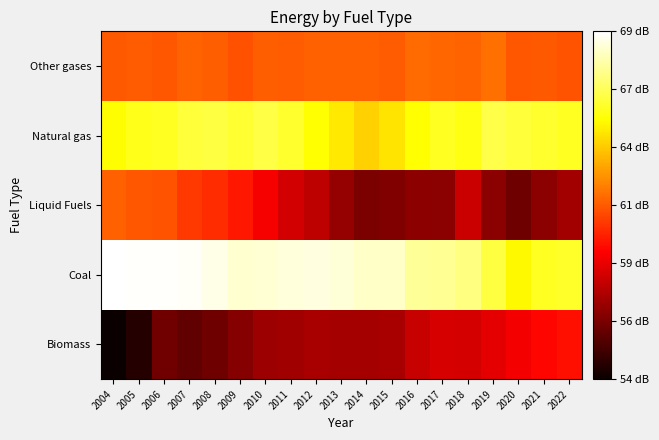

Which label corresponds to the largest value in the chart?

2004